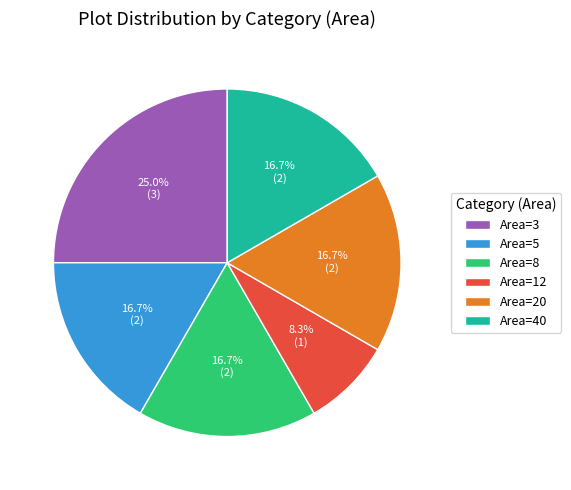

How many slices are in this pie chart?

6